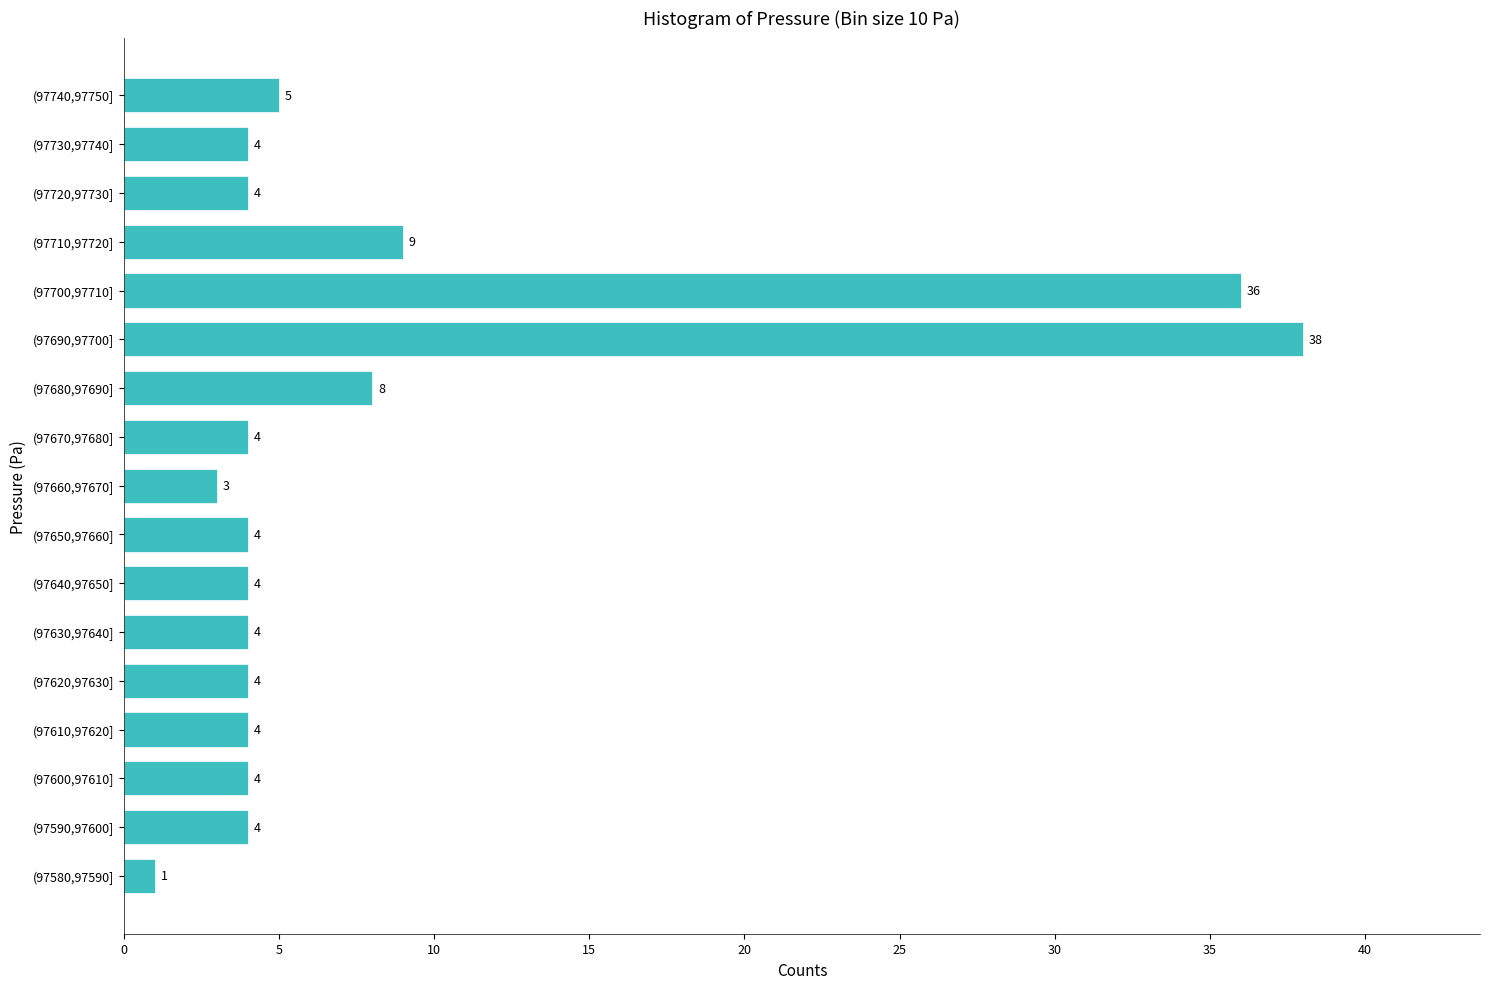

Reading bottom to top, extract all data points from this chart.

1	4	4	4	4	4	4	4	3	4	8	38	36	9	4	4	5